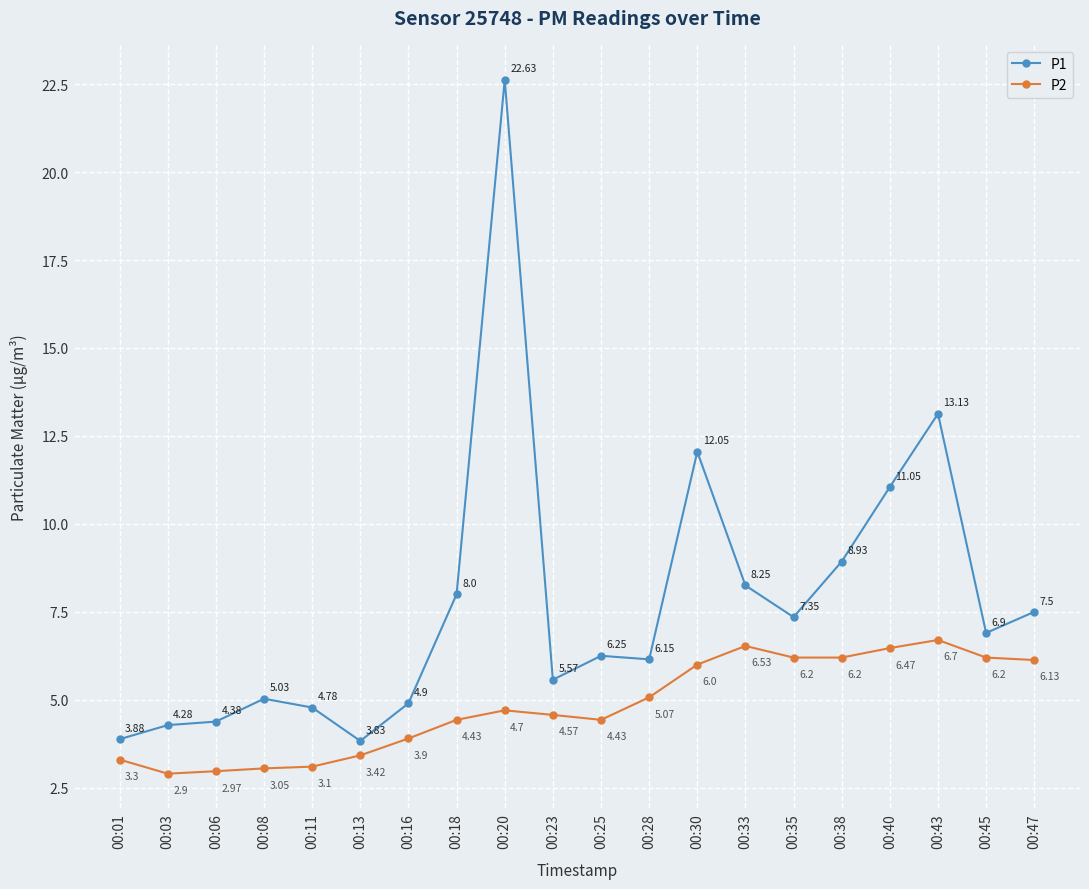

At which label does P1 reach its minimum?

00:13